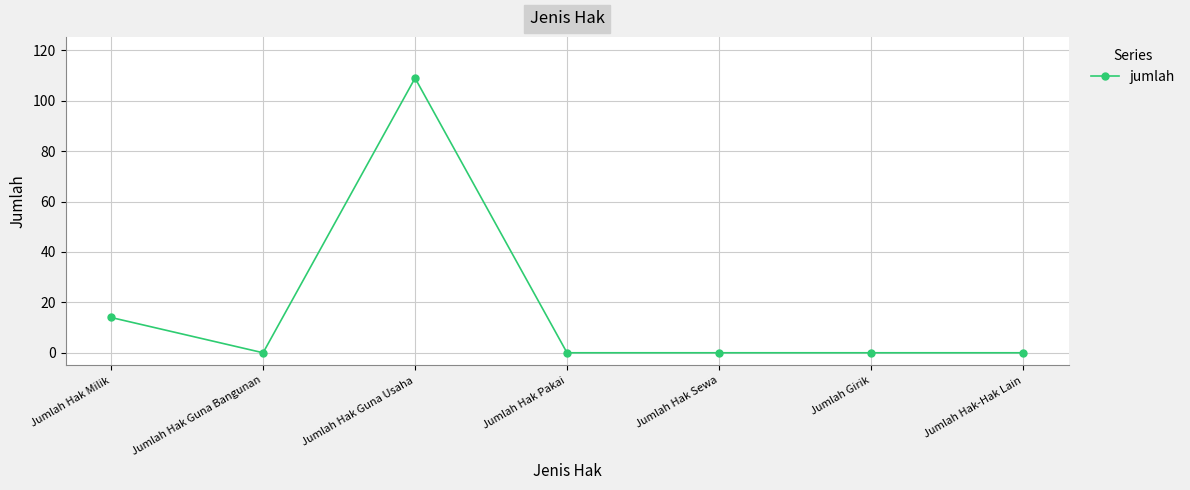

What is the difference between the second highest and second lowest values?

14